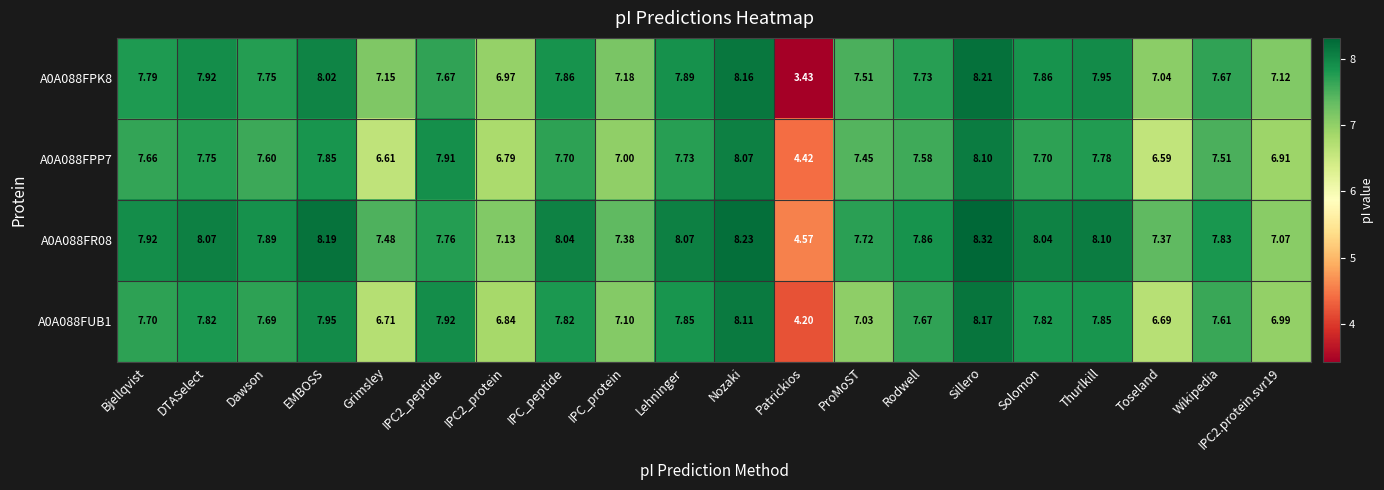

Which series has the largest total across all categories?

A0A088FR08